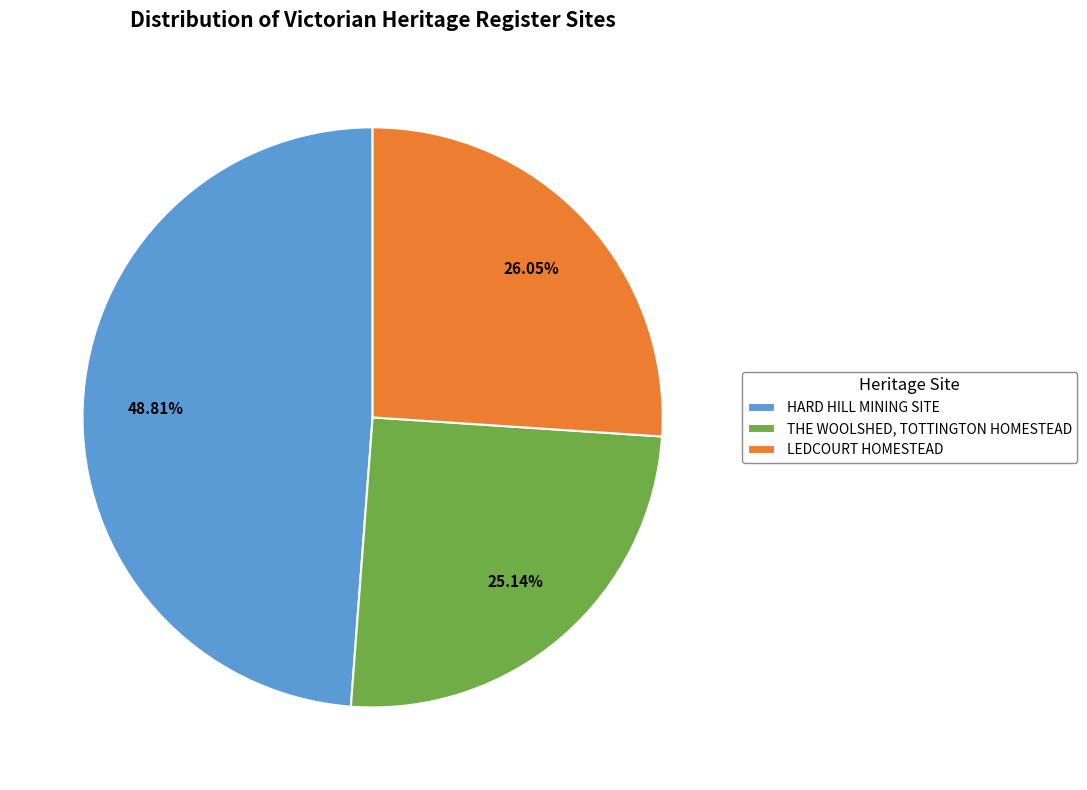

How many slices are in this pie chart?

3